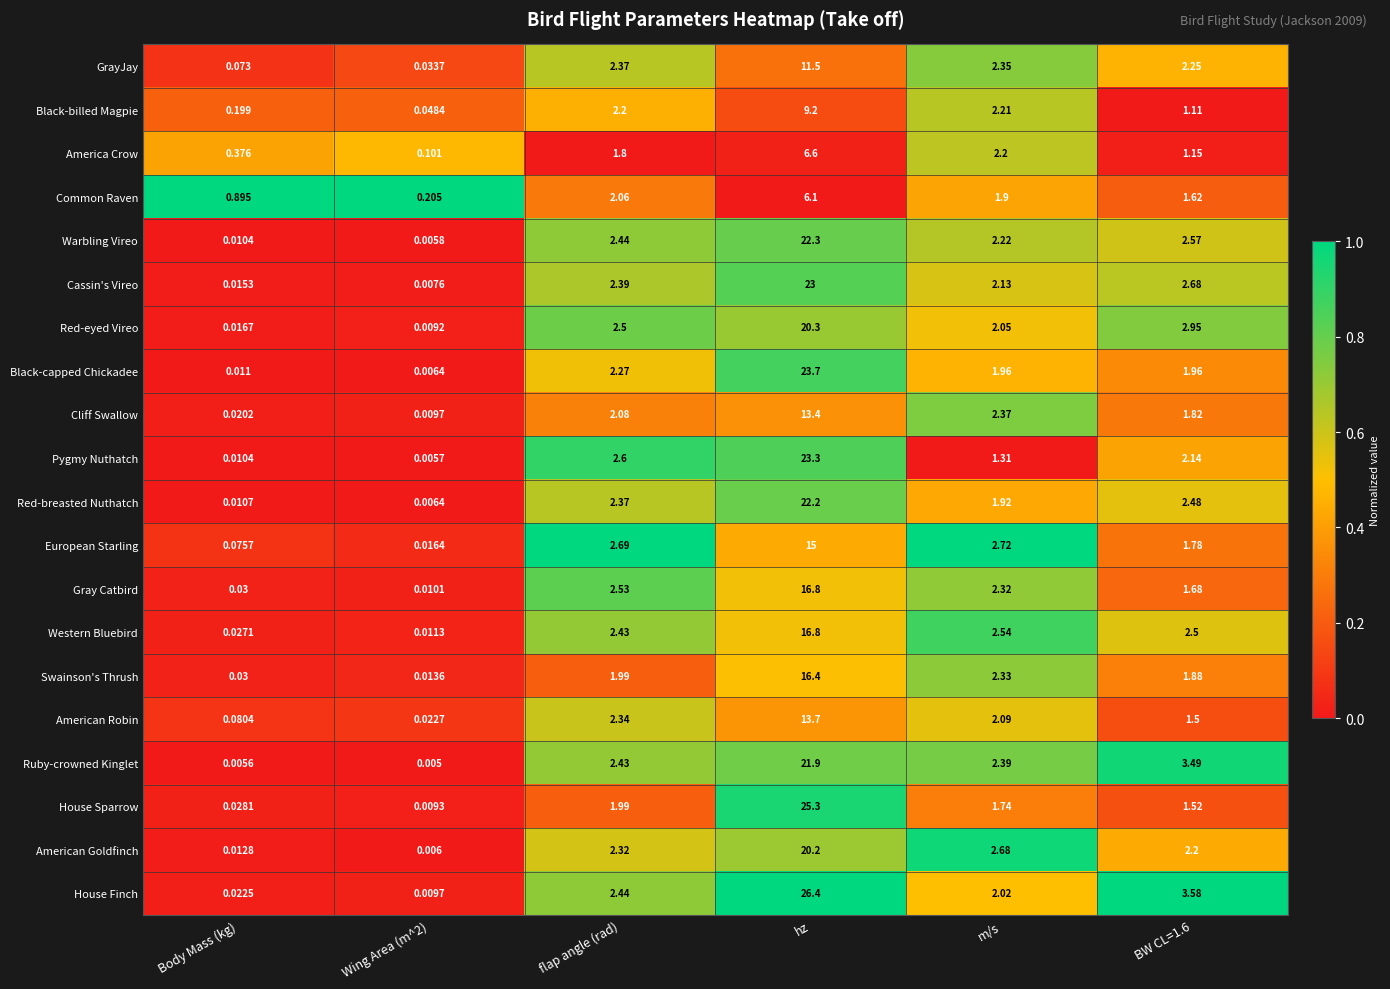

Which series changed the most between Wing Area (m^2) and BW CL=1.6?

House Finch